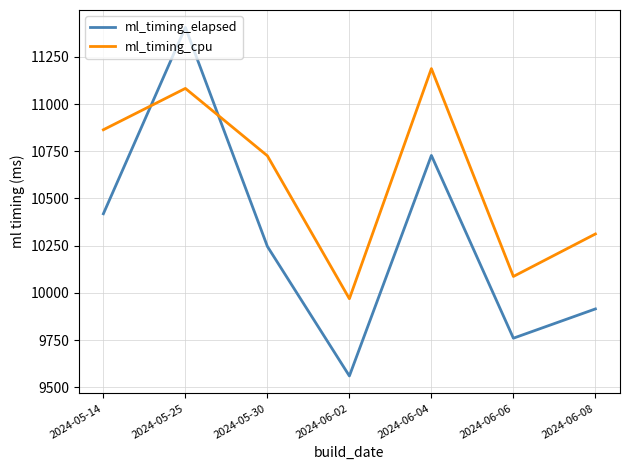

After their last crossing, which series has the higher values: ml_timing_elapsed or ml_timing_cpu?

ml_timing_cpu